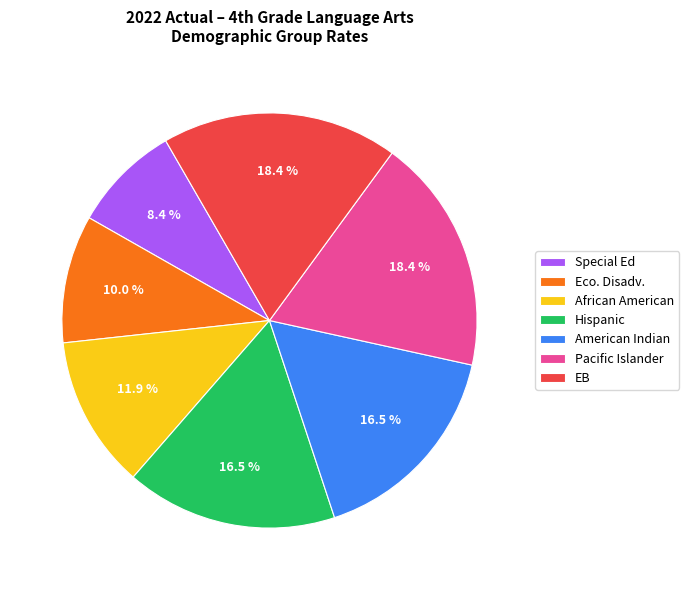

True or false: Hispanic accounts for 24% of the total.

False